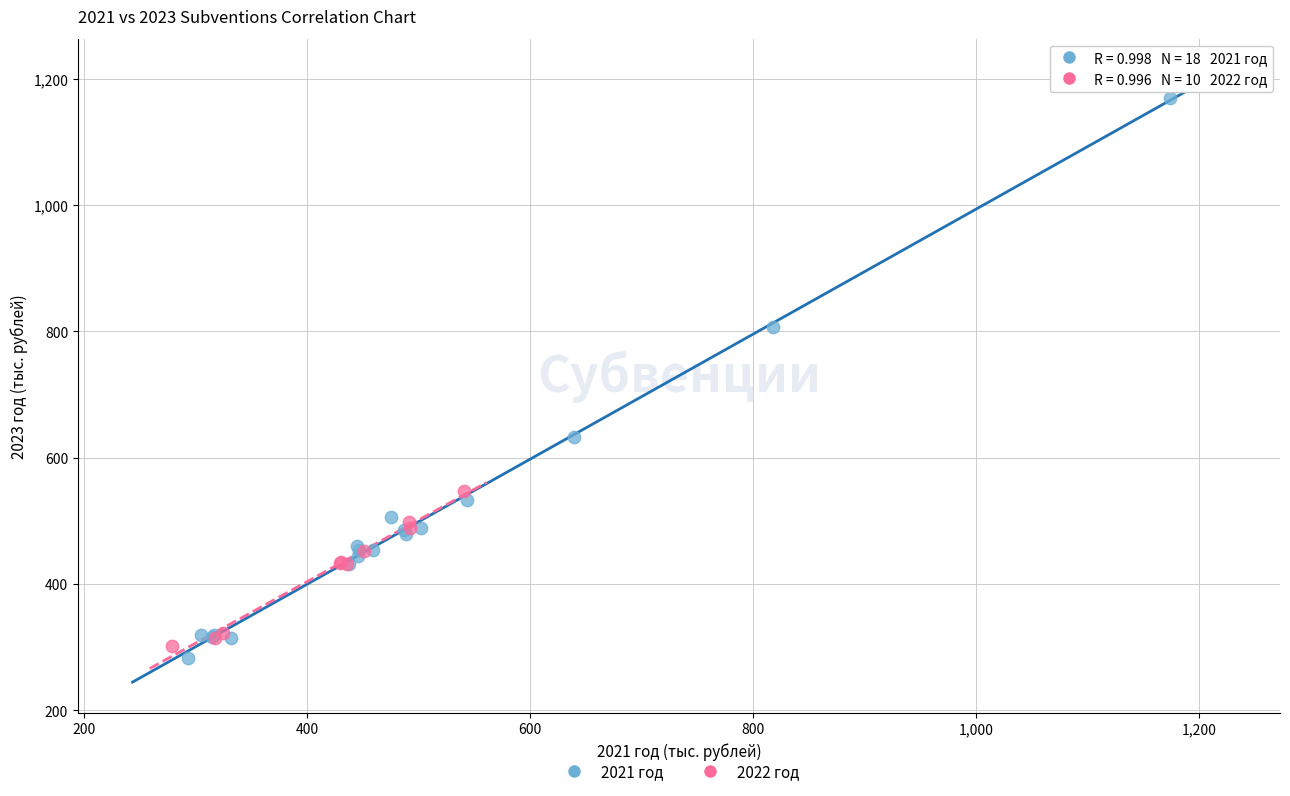

Which series has the largest Y range (max minus min)?

2021 год